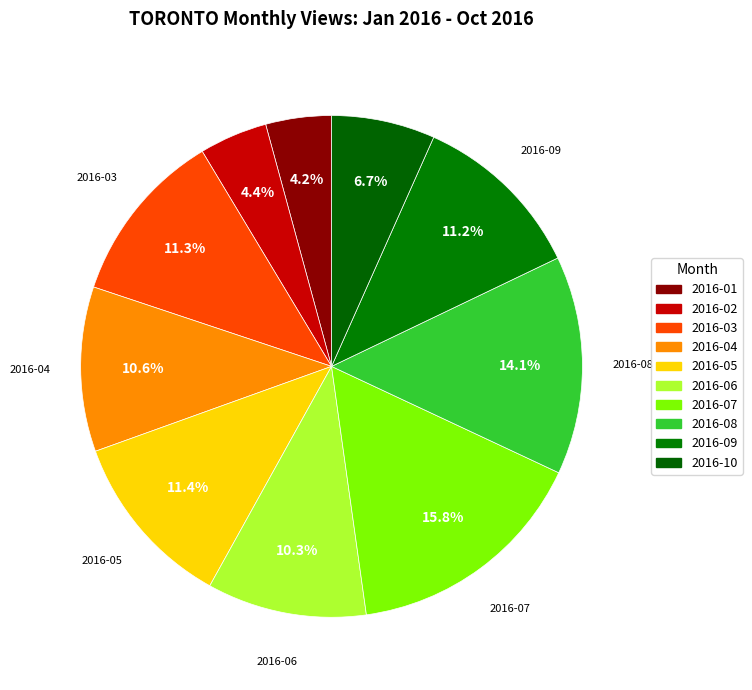

What percentage do 2016-08 and 2016-05 together represent?

25.5%